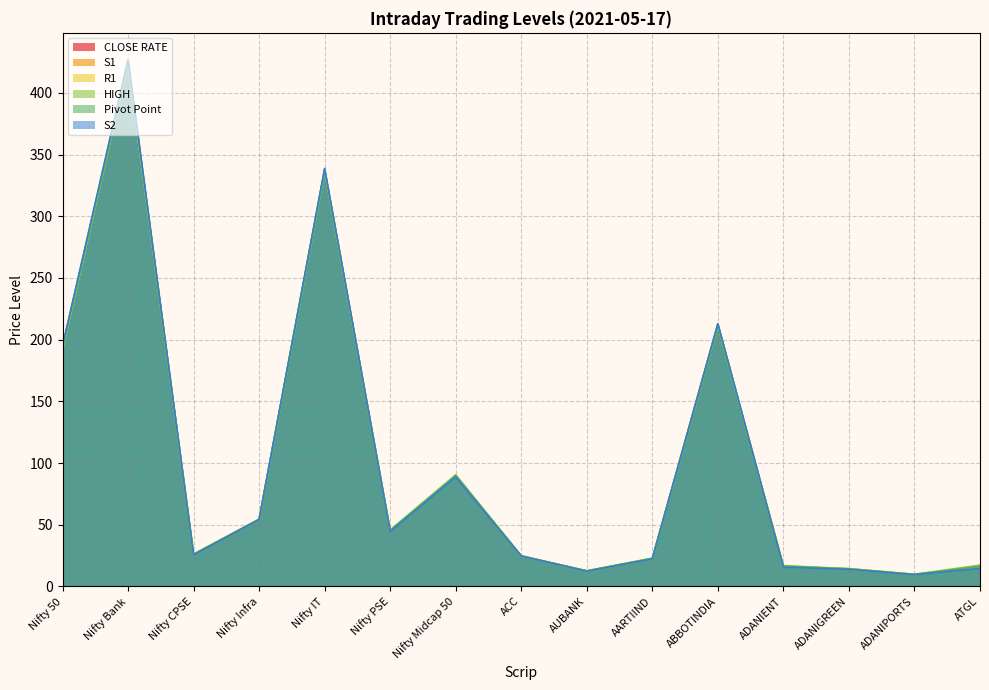

At Nifty PSE, list the series in order from smallest to largest.

S2, S1, CLOSE RATE, Pivot Point, R1, HIGH